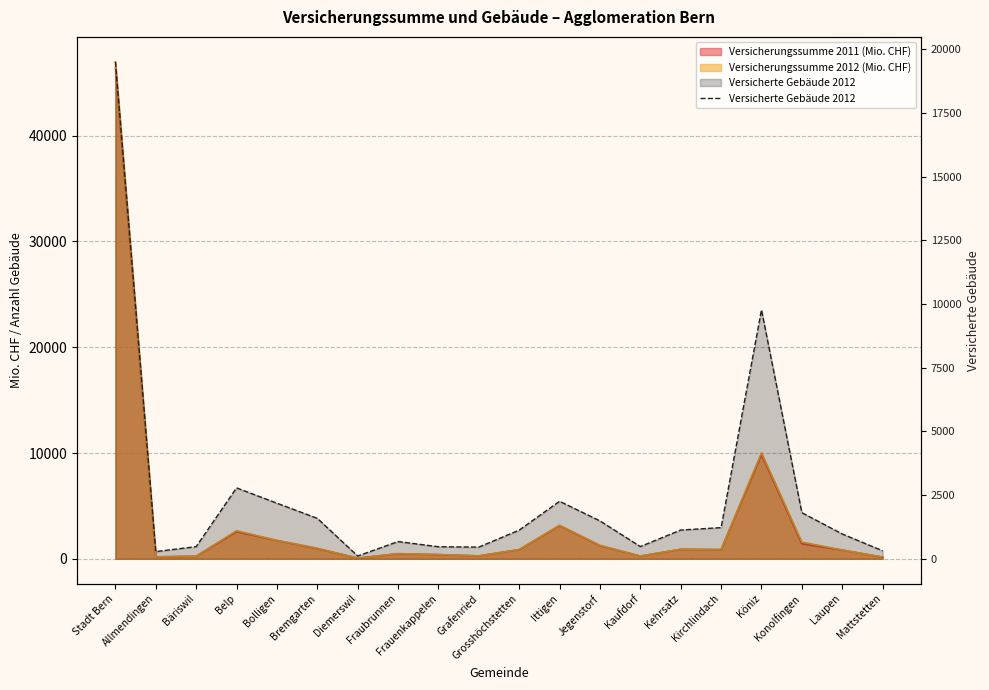

Rank the categories by value from highest to lowest.

Stadt Bern, Köniz, Belp, Ittigen, Bolligen, Konolfingen, Bremgarten, Jegenstorf, Kirchlindach, Kehrsatz, Grosshöchstetten, Laupen, Fraubrunnen, Kaufdorf, Bäriswil, Frauenkappelen, Grafenried, Mattstetten, Allmendingen, Diemerswil